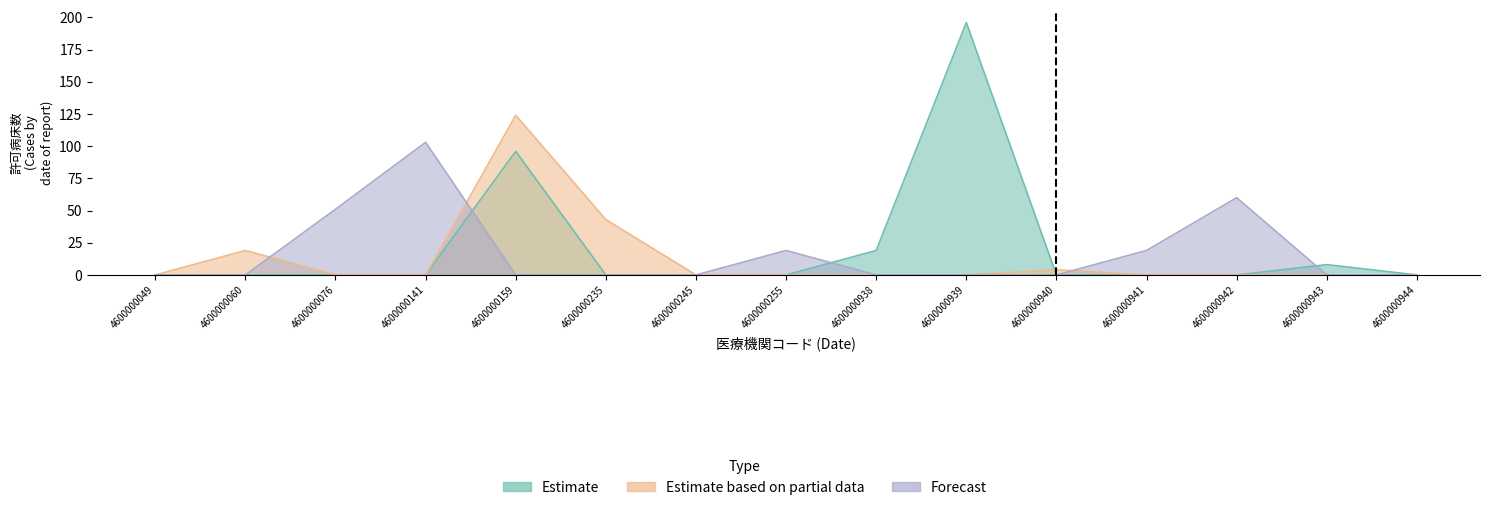

True or false: Estimate based on partial data has more than 2 points higher than both neighbors.

True